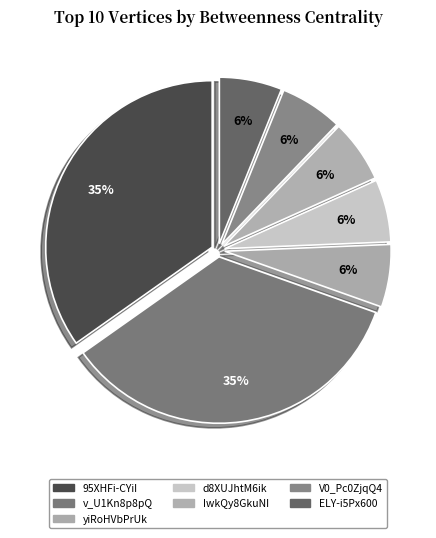

What is the change in value from v_U1Kn8p8pQ to IwkQy8GkuNI?

-26.4